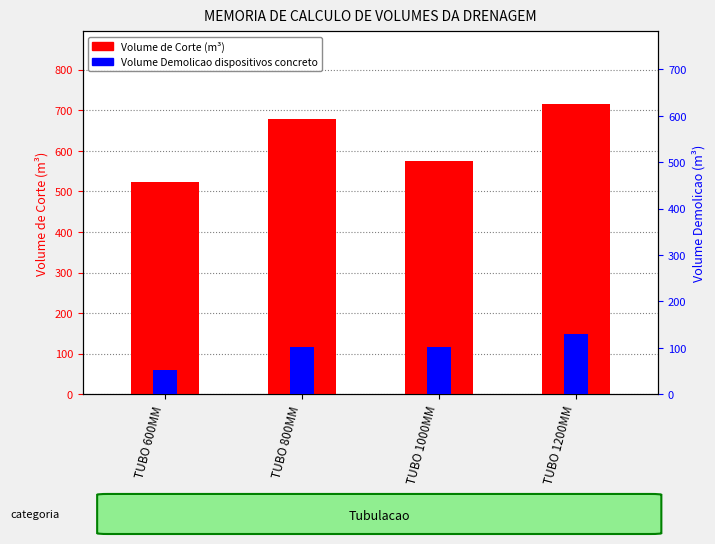

Which category has the highest value in the Volume Demolicao series?

TUBO 1200MM